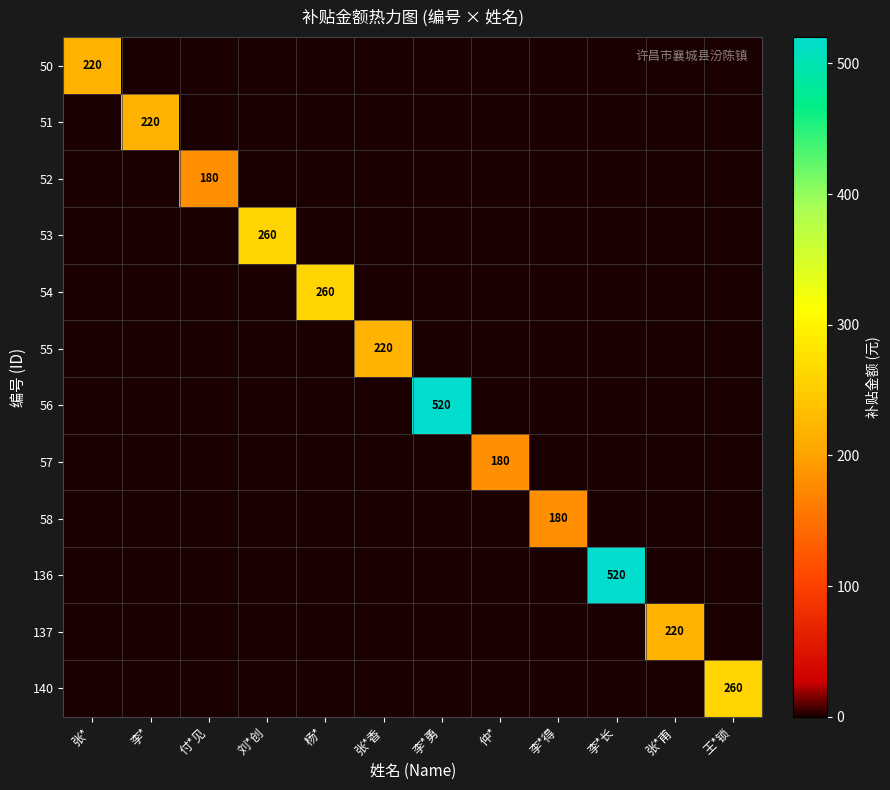

What is the difference between the maximum and minimum values in the 55 series?

220